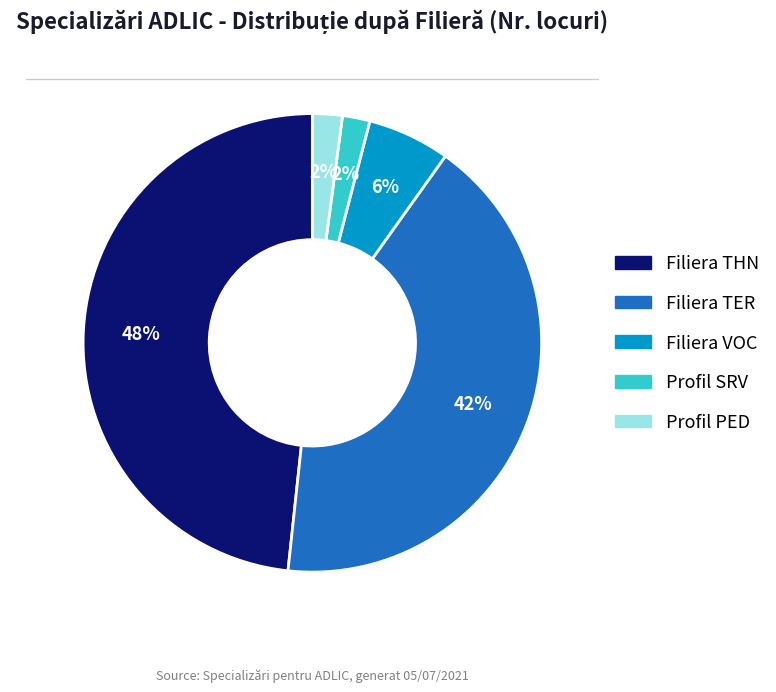

To the nearest percent, what is the difference between the largest and smallest slice percentages?

46%